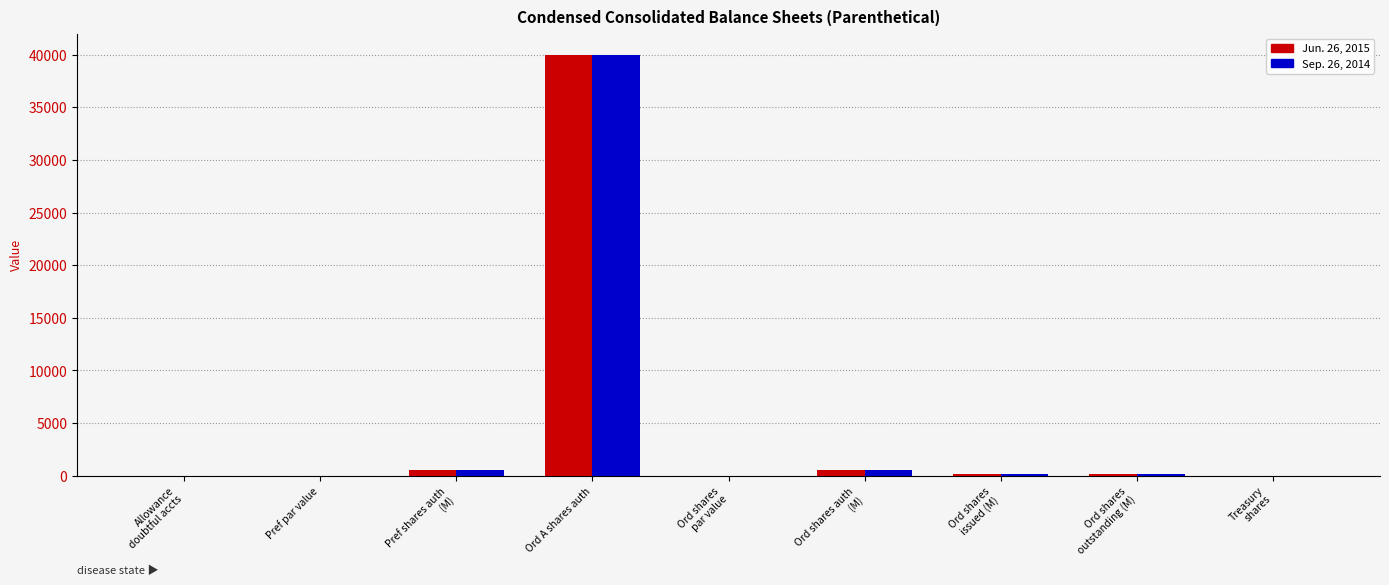

What is the sum of all Sep. 26, 2014 values?

41239.3